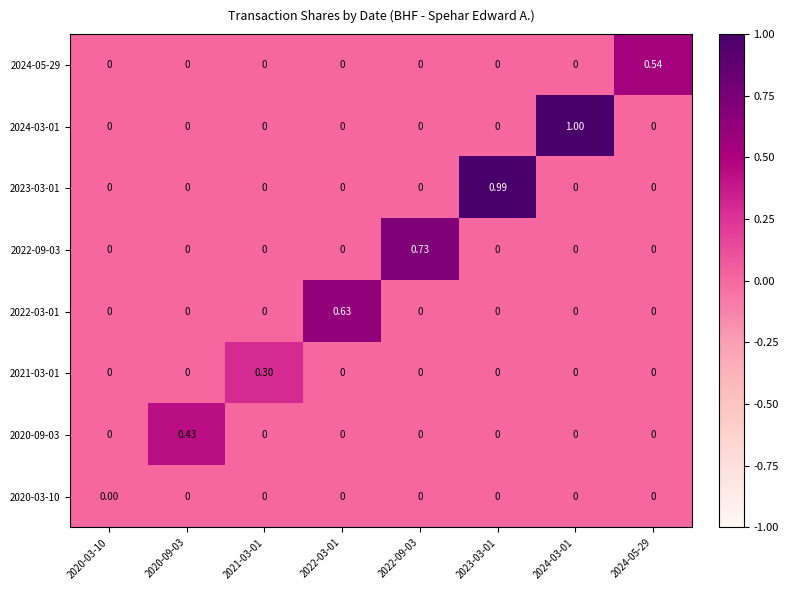

How many positive values does the 2021-03-01 series have?

1